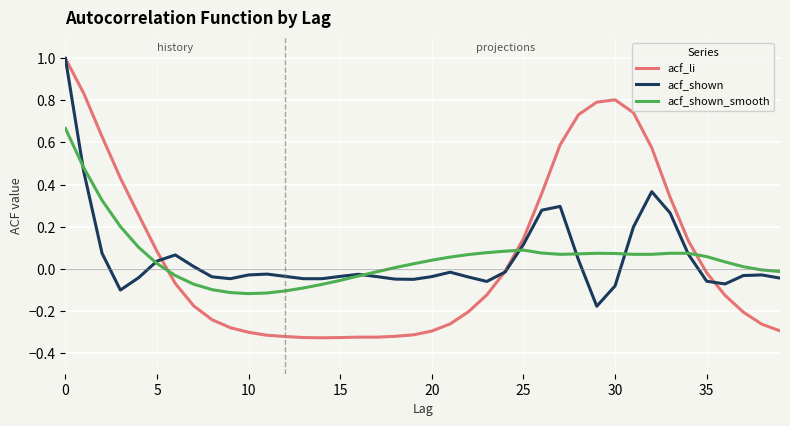

What is the greatest value displayed?

1.0